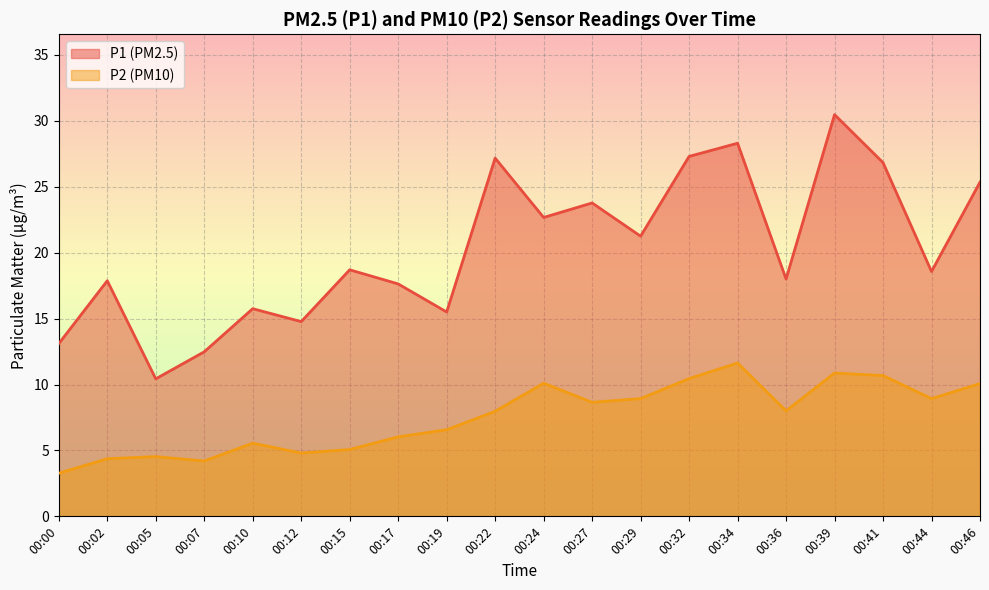

What is the average value of the P1 series?

20.3